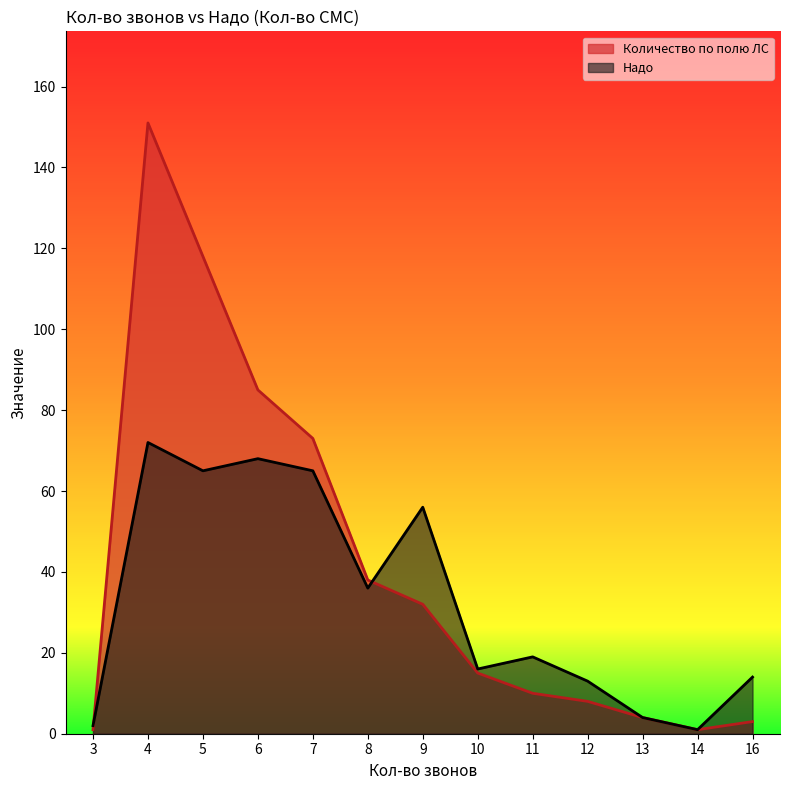

How many values in the Надо series exceed 19?

6